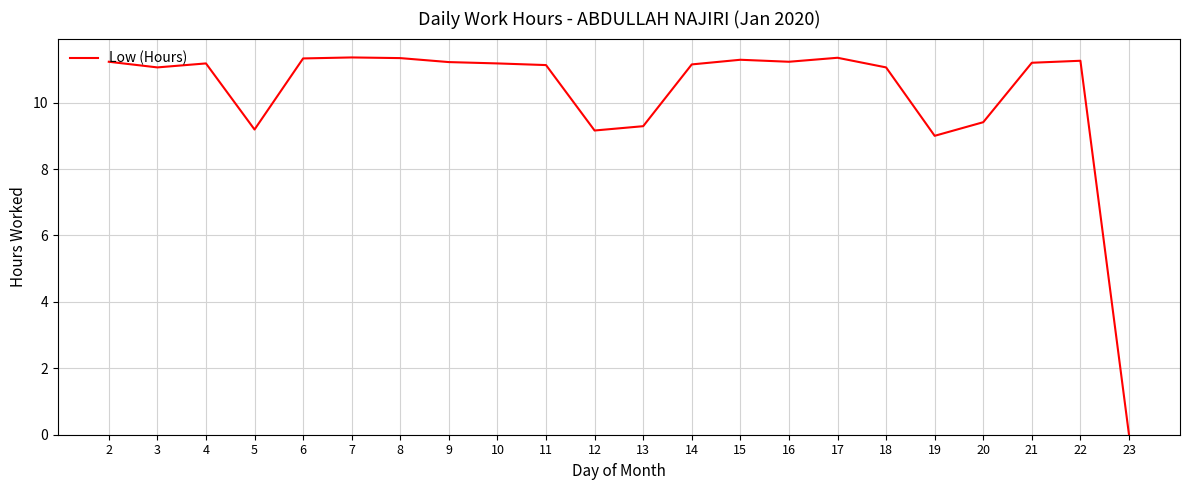

What is the approximate value at 4?

11.2